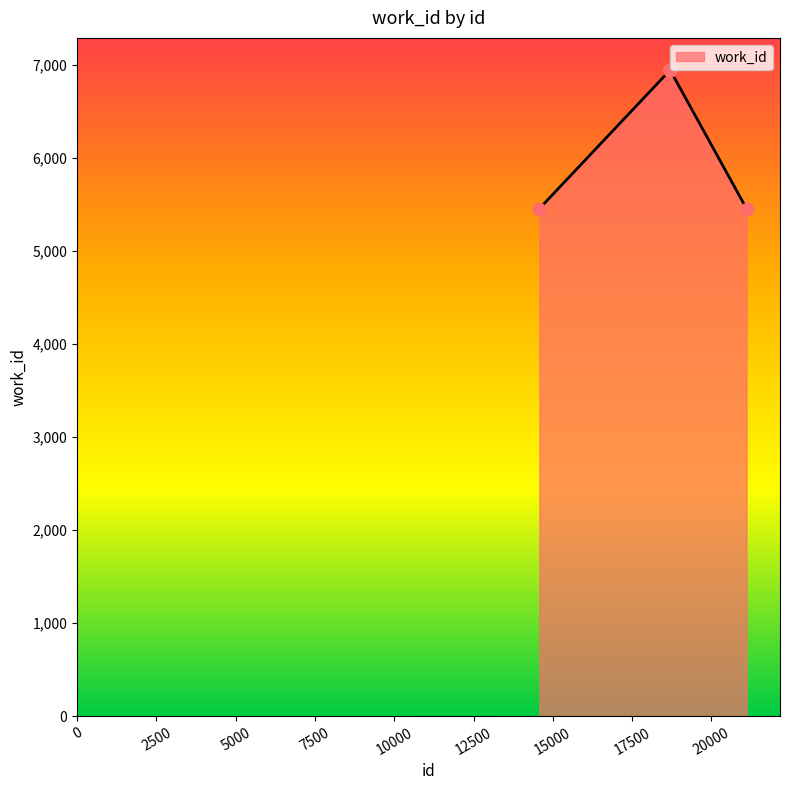

What is the difference between the maximum and minimum values?

1487